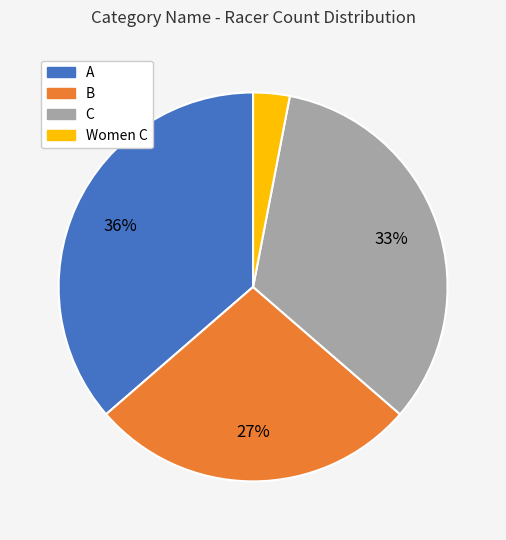

Which category has the smallest portion of the pie?

Women C